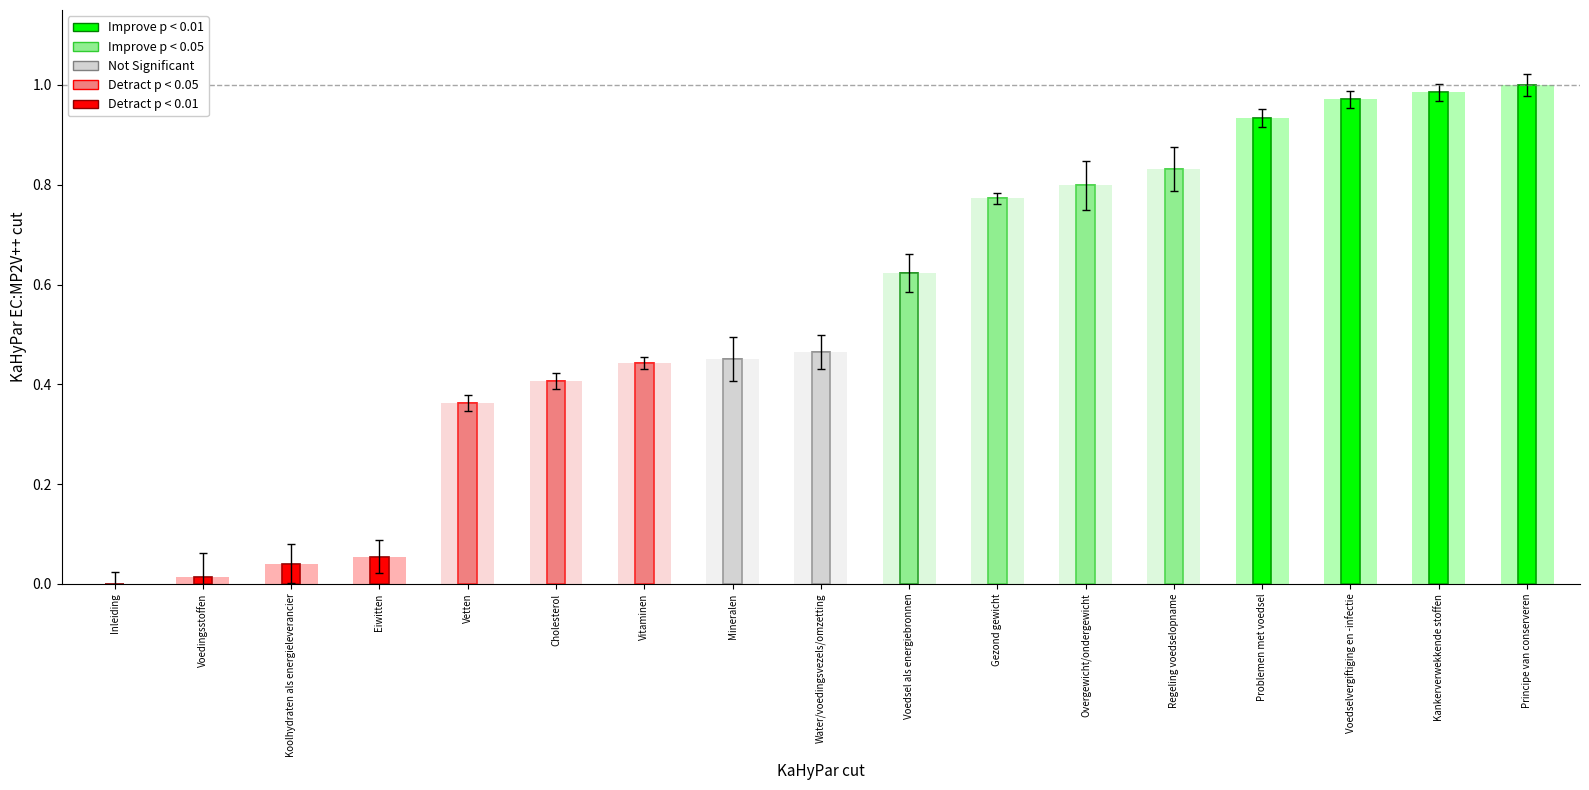

At which label is the value closest to 0?

Koolhydraten als energieleverancier